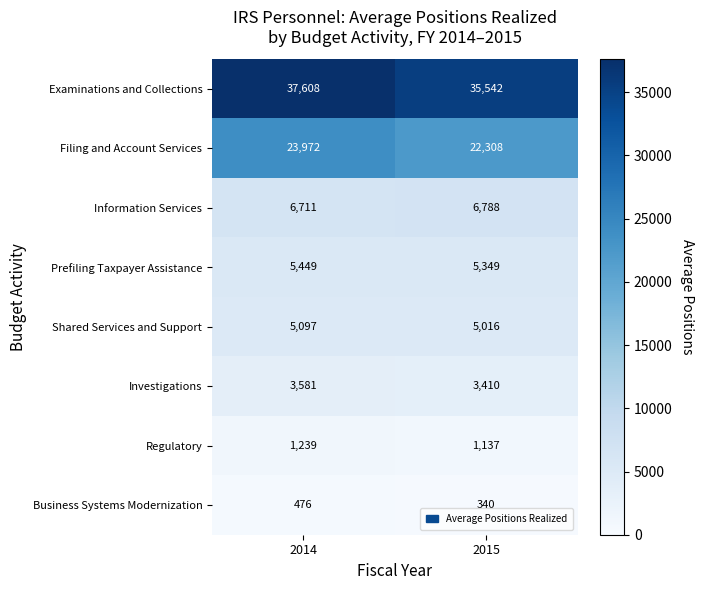

Is it true that Investigations equals 3581 at 2014?

True